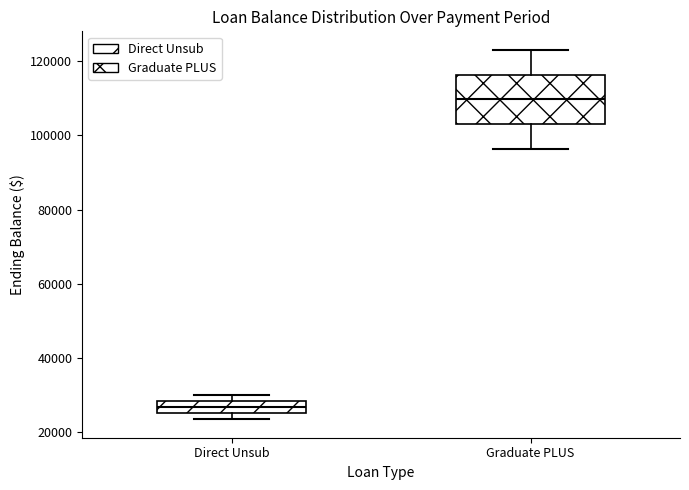

Comparing the boxes themselves (not the whiskers), which one is the tallest?

Graduate PLUS